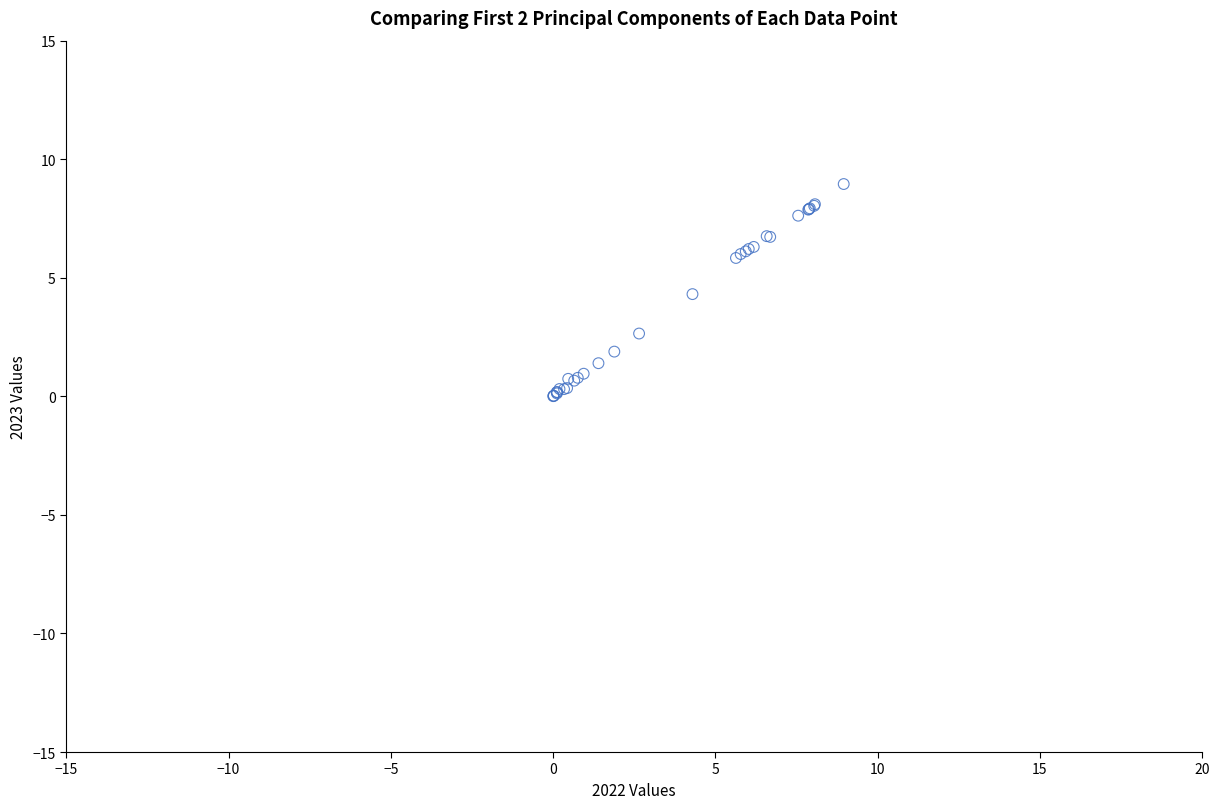

What Y value in the scatter plot is closest to 4?

4.3